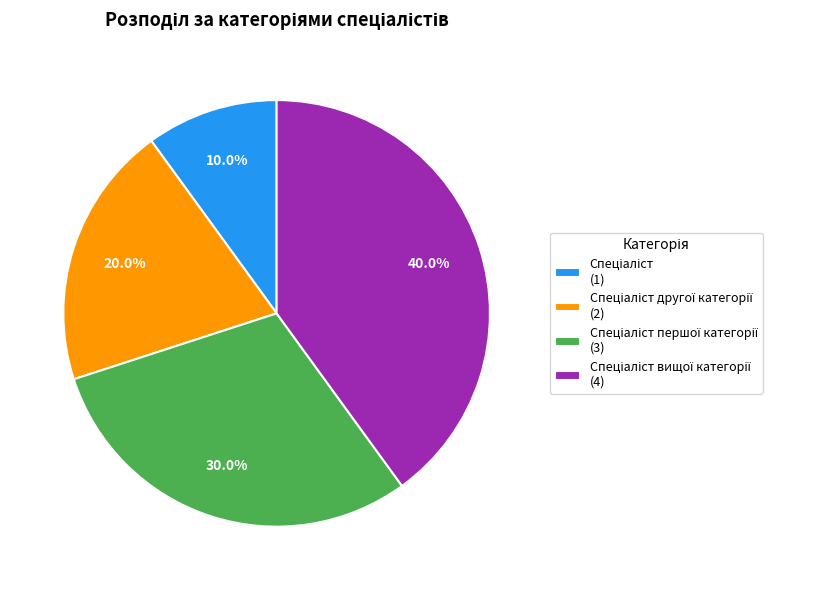

Is there a majority slice in this chart?

No